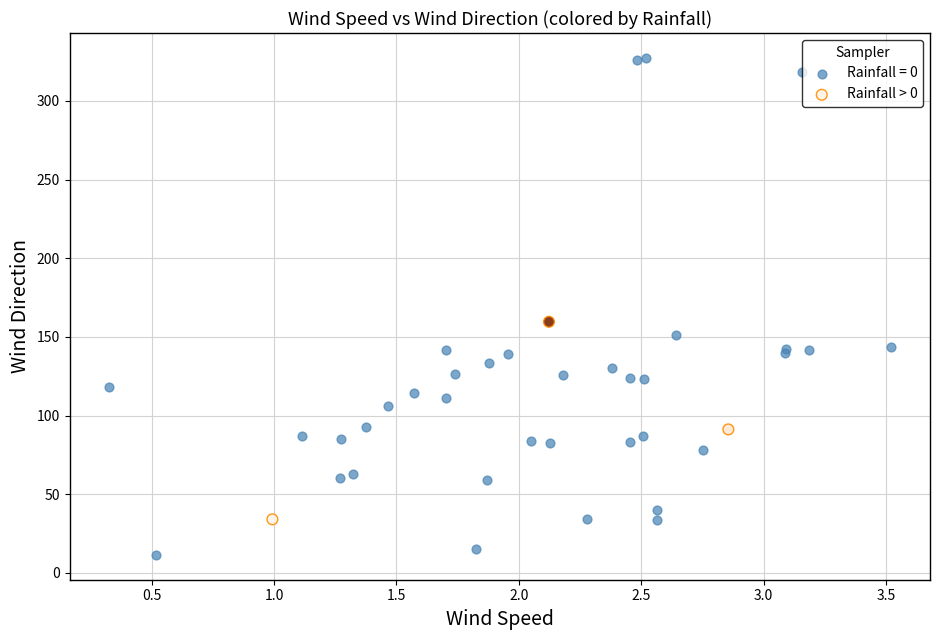

Which series contains the lowest Y value?

Rainfall = 0